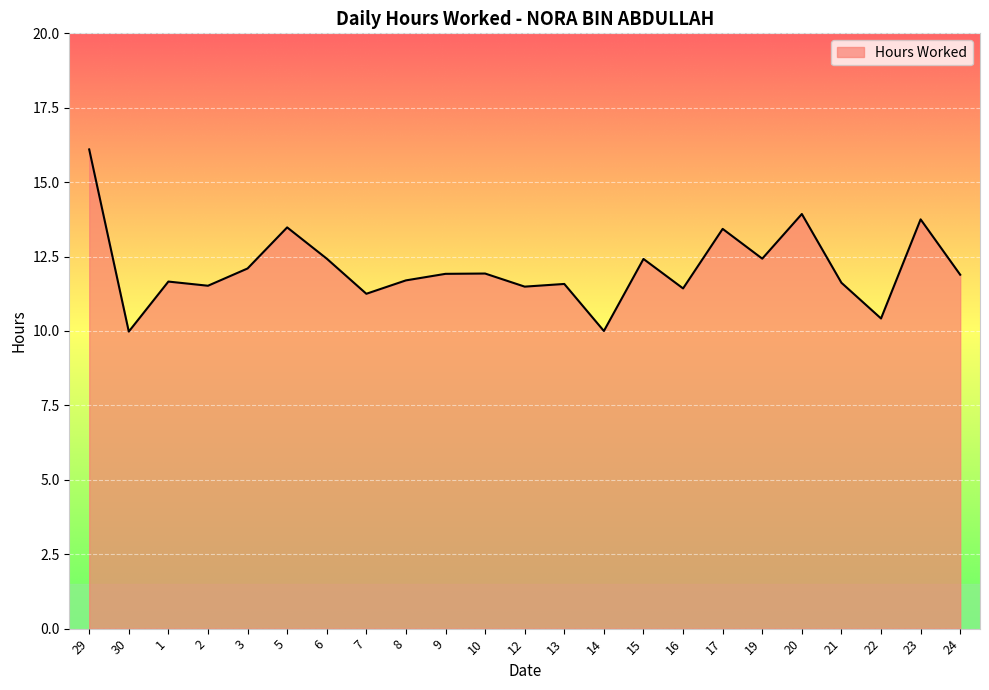

At which label does the data first exceed 11?

29